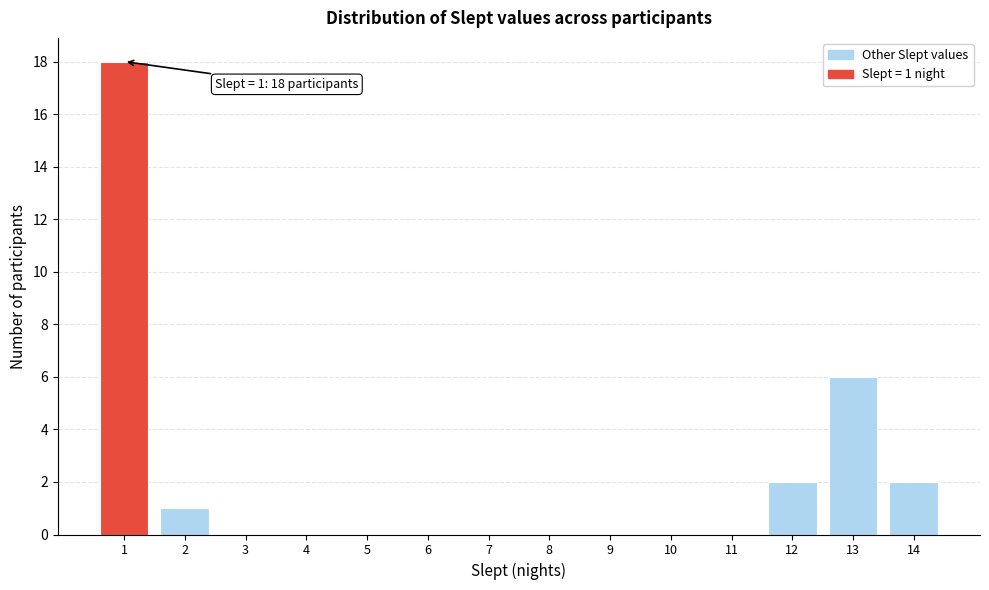

Over which range of the x-axis is the bar tallest?

0.5 to 1.5